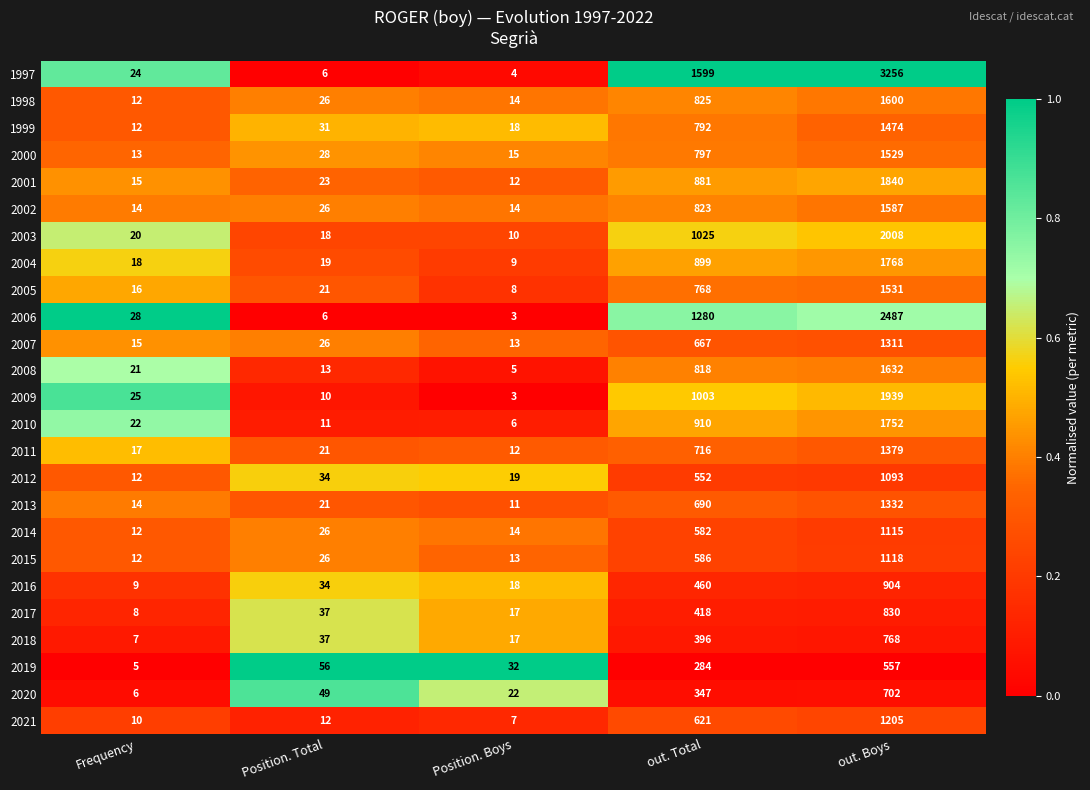

At which category is the sum across all series the highest?

out. Boys